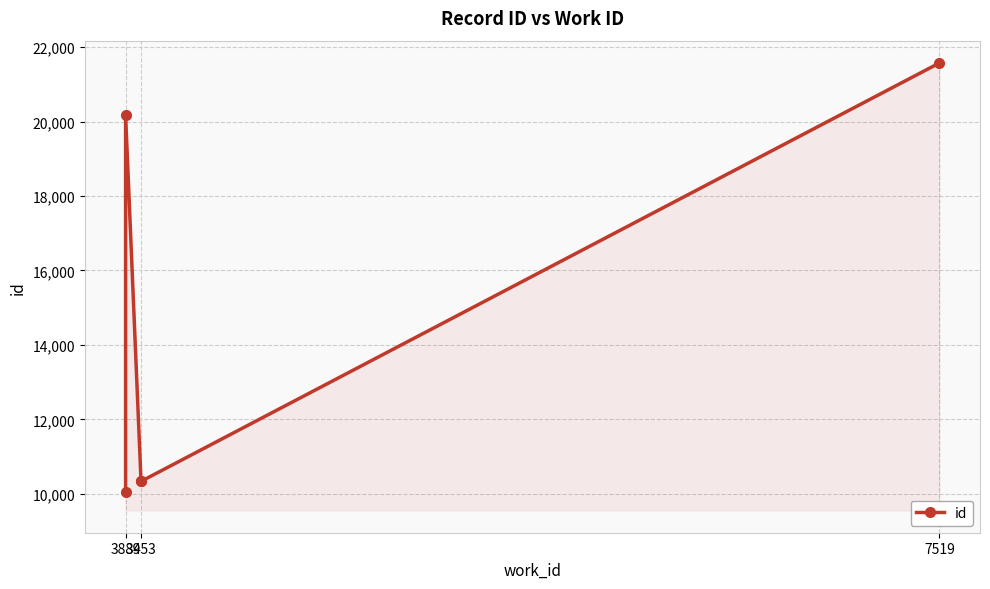

The chart shows a value of 10057 at 3884. True or false?

True